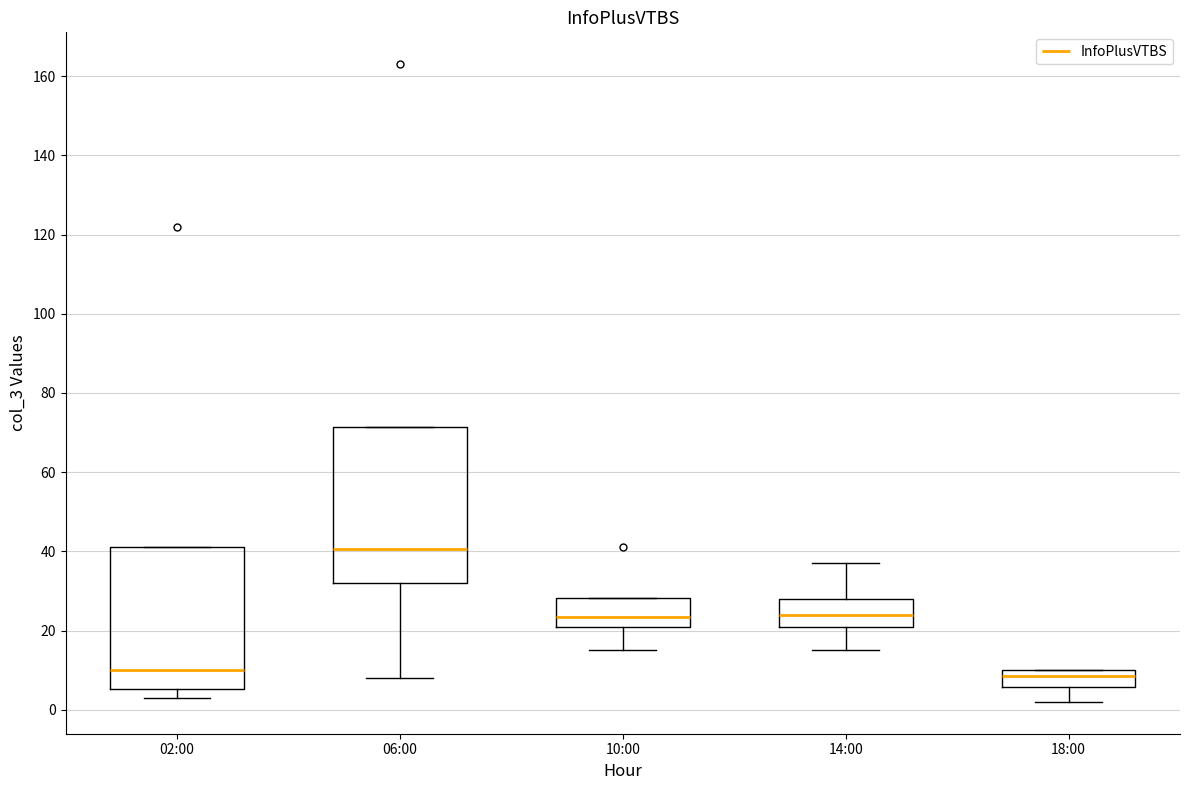

Where is the lower edge of the box for 10:00 on the y-axis? The values are not printed on the chart, so give them approximately, as read against the axis.

22